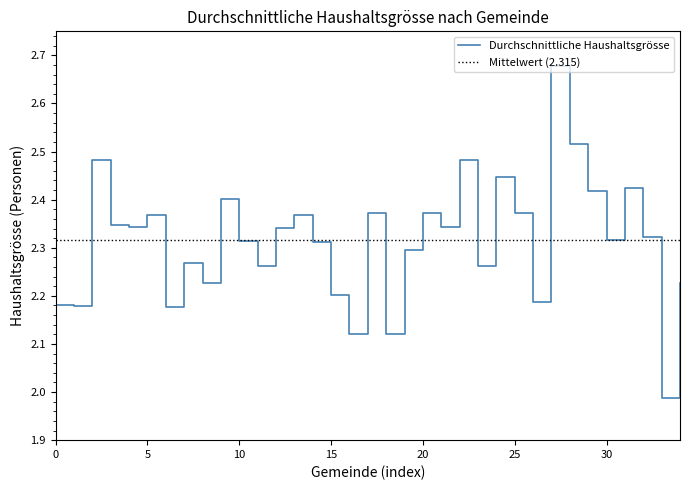

The value at 0307 Meikirch is 2.3. True or false?

True